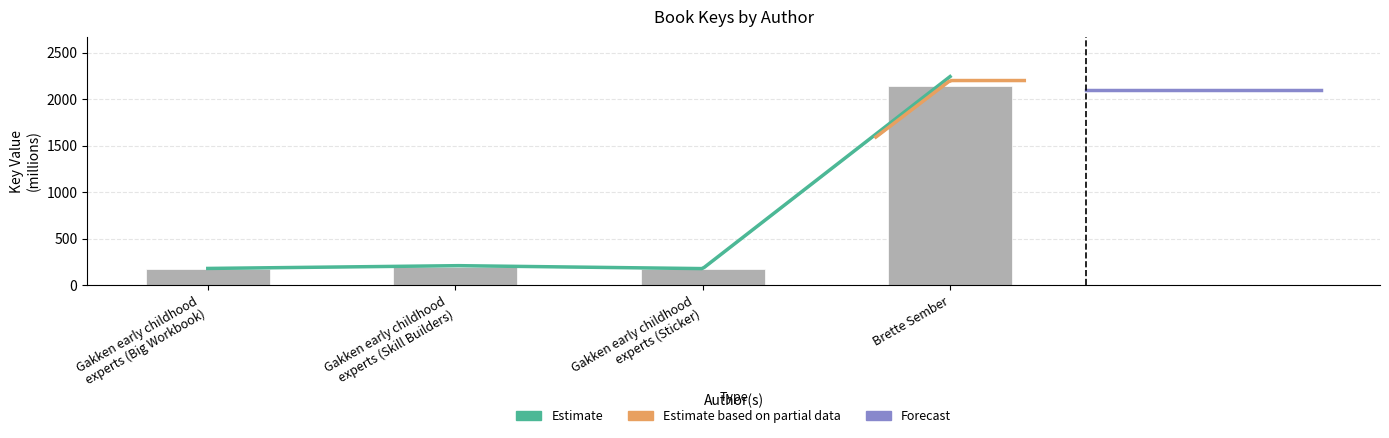

Reading left to right, transcribe all the data shown in this chart.

171.1	200.0	169.5	2137.7